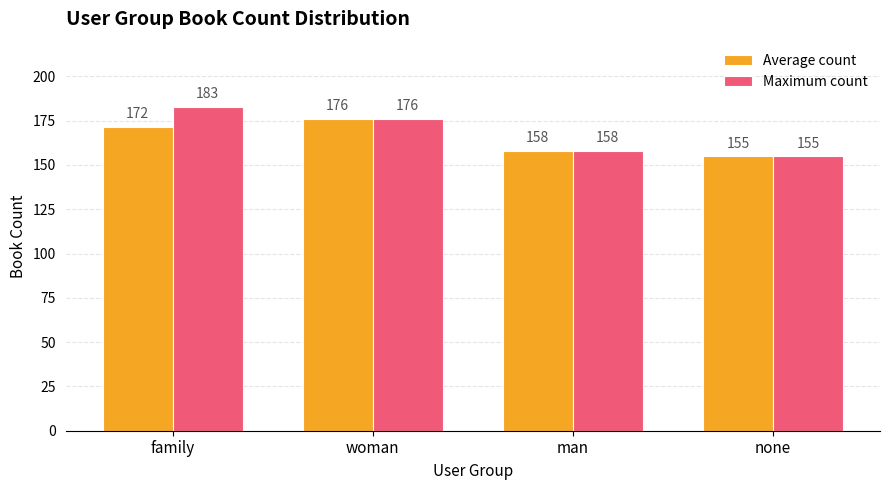

What is the sum of the Maximum count values at none and man?

313.0